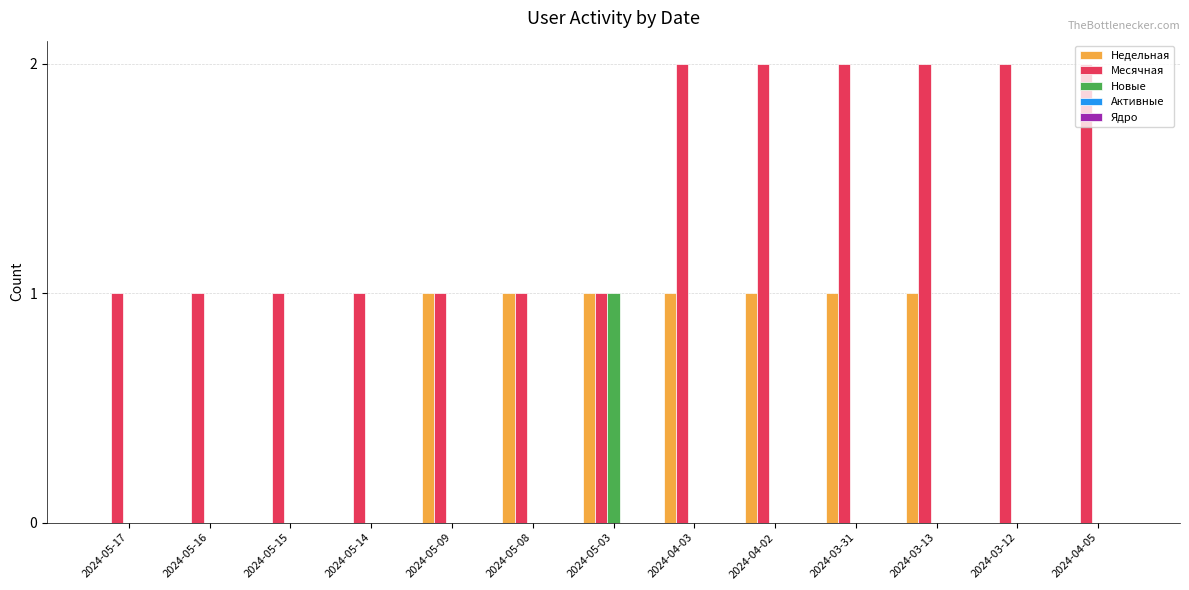

What is the sum of all Недельная values?

7